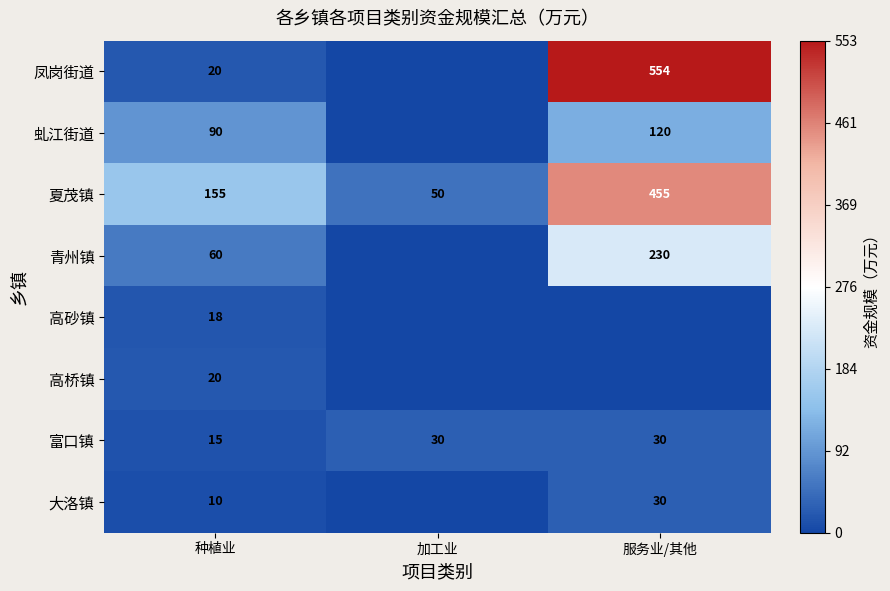

Which has a higher value, 服务业/其他 or 种植业?

服务业/其他